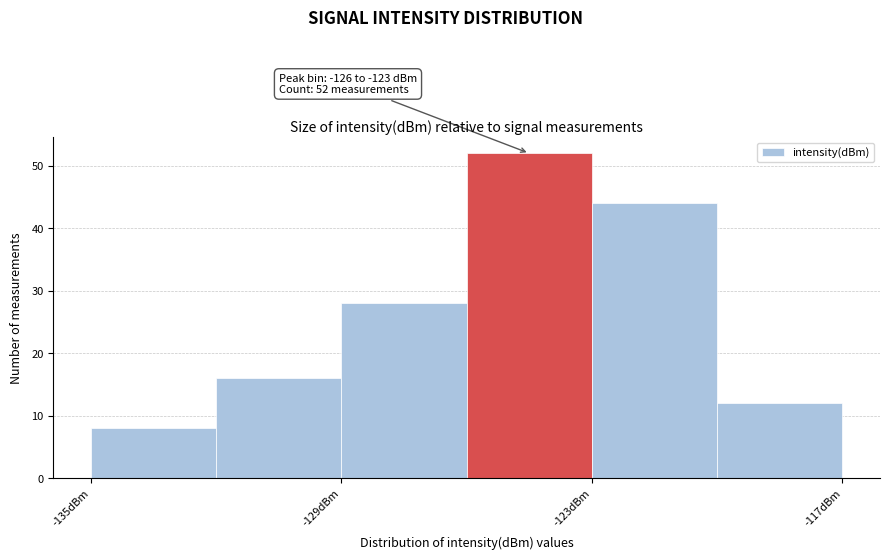

Read against the x-axis, roughly where is the centre of the tallest bar?

-124